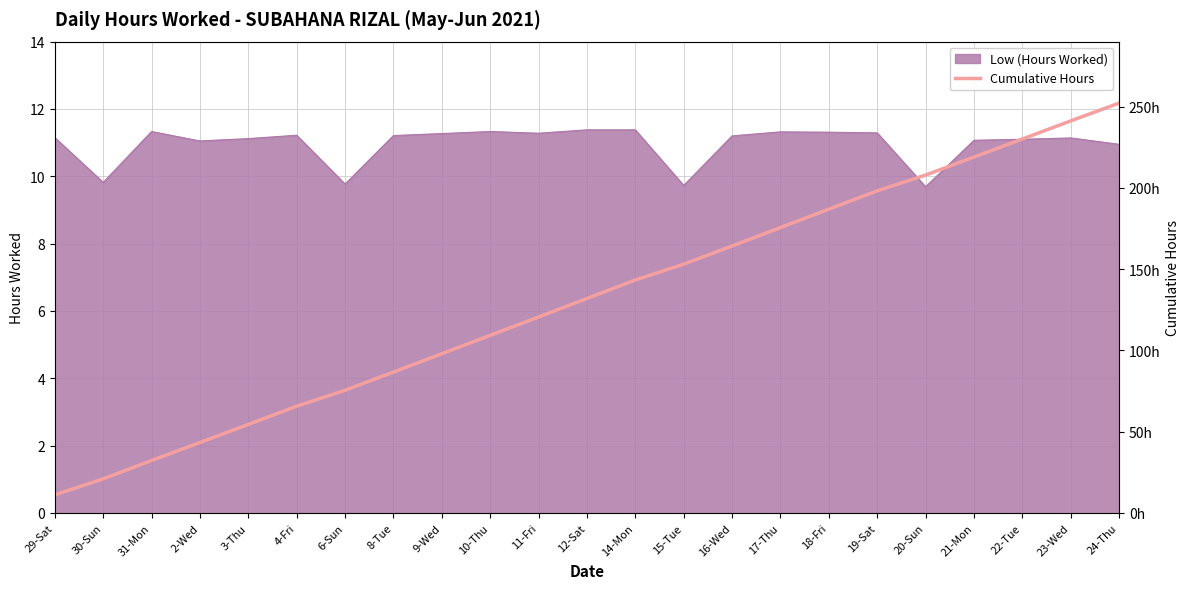

The value of Low (Hours Worked) at 24-Thu is 16.2. True or false?

False